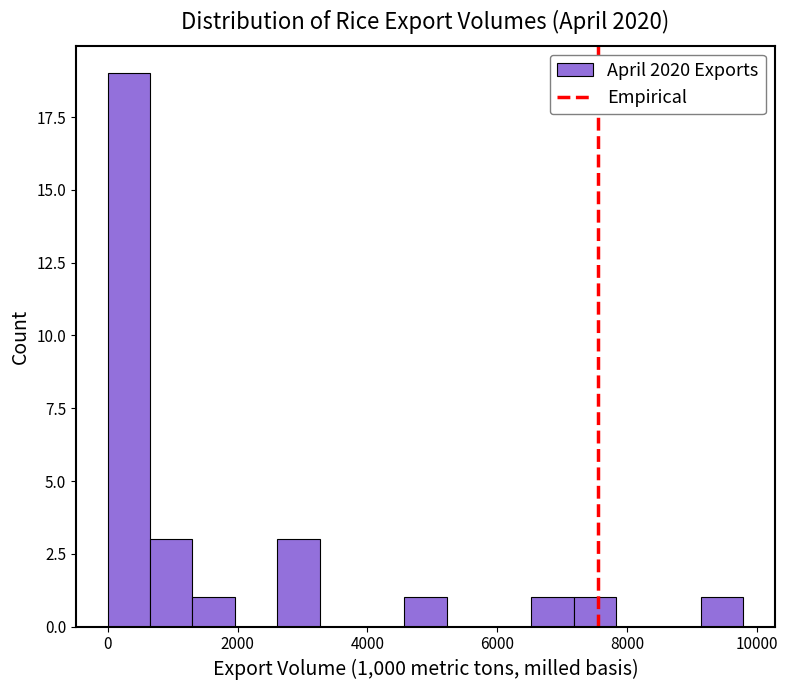

Read against the x-axis, roughly where is the centre of the tallest bar?

400